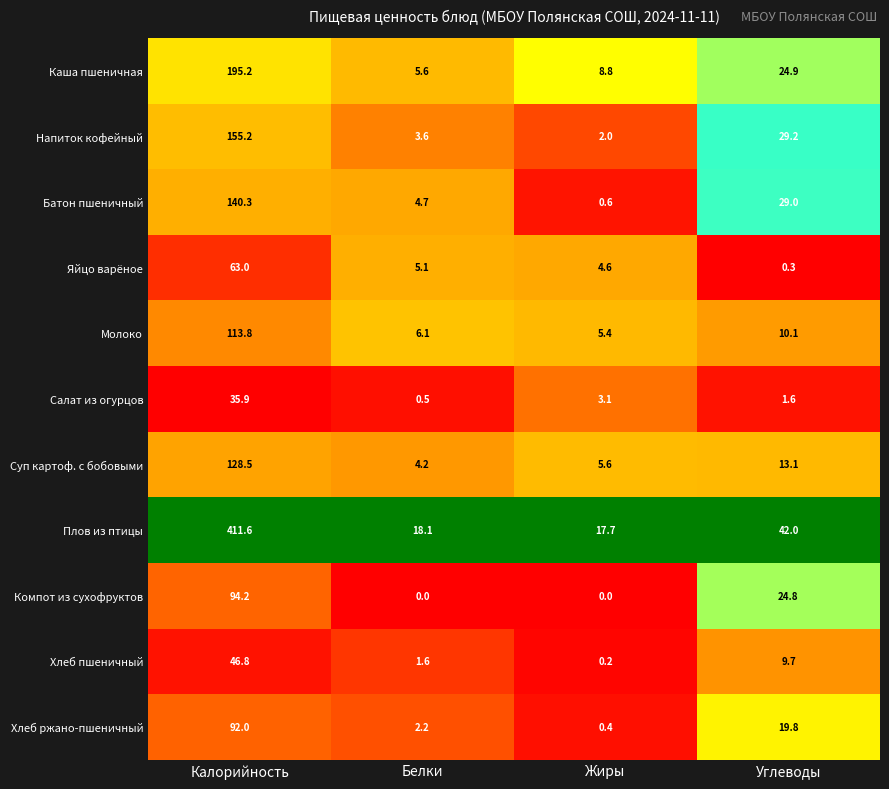

Is the value of Каша пшеничная at Белки greater than the value of Хлеб пшеничный at Углеводы?

No